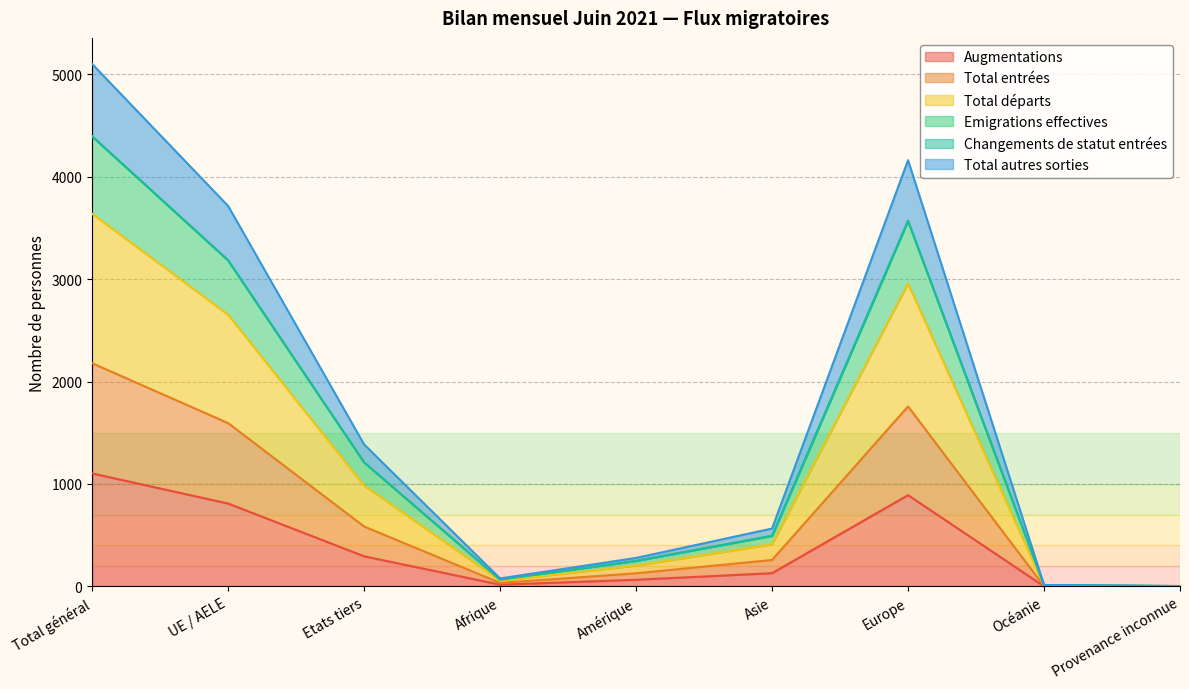

True or false: Emigrations effectives has a value of 4473 at UE / AELE.

False